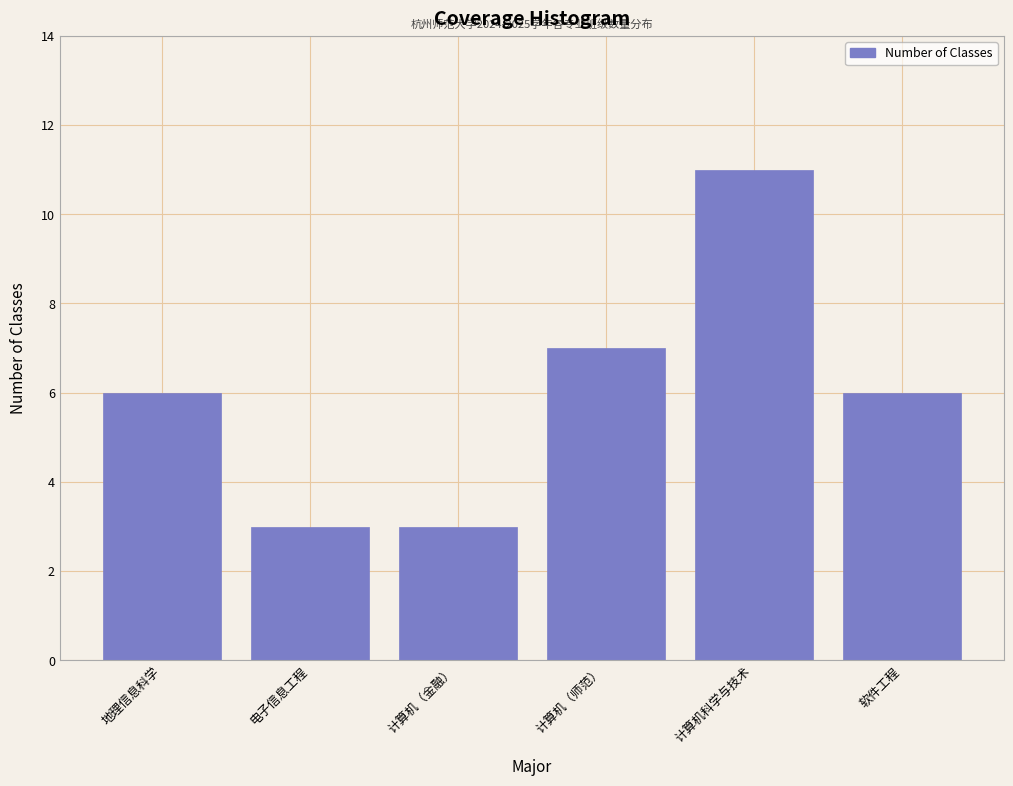

Reading left to right, extract all data points from this chart.

6	3	3	7	11	6